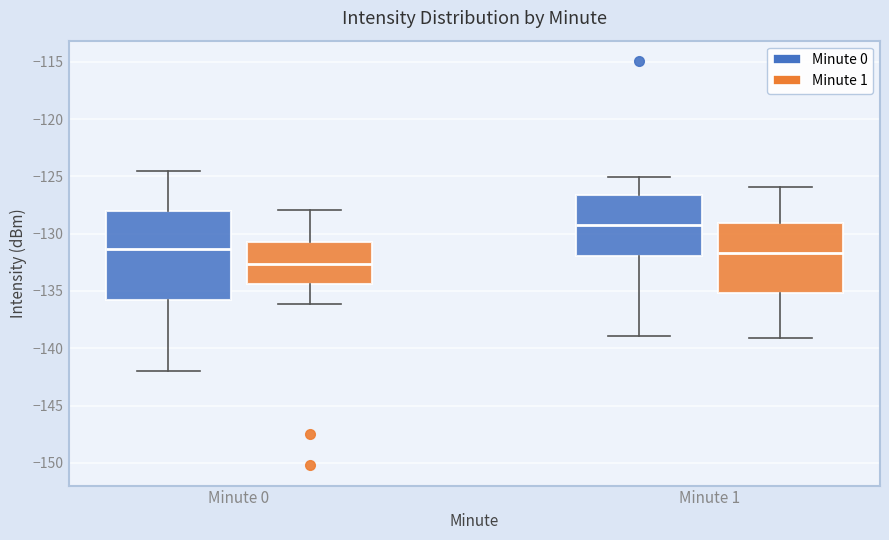

Reading left to right, transcribe this box plot: for each box, give where its median line is, the range the box spans, and where its two whiskers end, as read against the y-axis. The values are not printed on the chart, so give them approximately, as read against the axis.

Minute 0 (Minute 0): median -131.5, box -136.0 to -128.0, whiskers -142.0 to -124.5
Minute 0 (Minute 1): median -132.5, box -134.5 to -131.0, whiskers -136.0 to -128.0
Minute 1 (Minute 0): median -129.0, box -132.0 to -126.5, whiskers -139.0 to -125.0
Minute 1 (Minute 1): median -131.5, box -135.0 to -129.0, whiskers -139.0 to -126.0